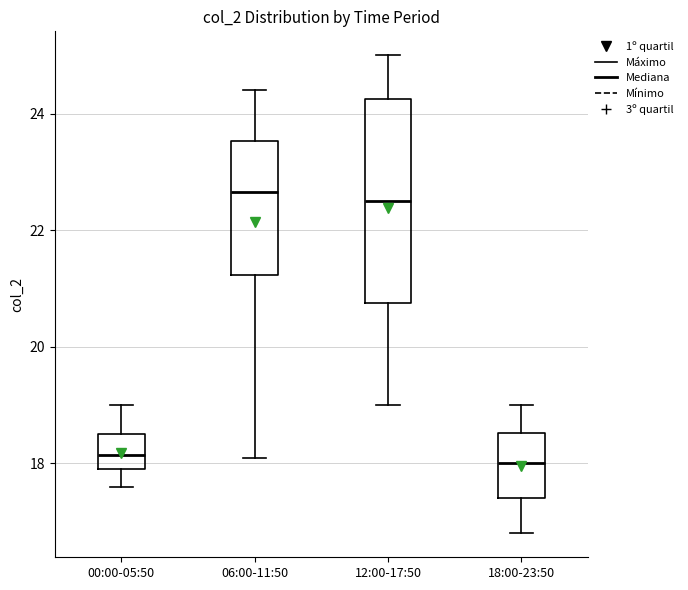

Reading left to right, read every box against the y-axis: the position of its median line, the range the box covers, and the ends of its whiskers. The values are not printed on the chart, so give them approximately, as read against the axis.

00:00-05:50: median 18.2, box 18.0 to 18.6, whiskers 17.6 to 19.0
06:00-11:50: median 22.6, box 21.2 to 23.6, whiskers 18.2 to 24.4
12:00-17:50: median 22.6, box 20.8 to 24.2, whiskers 19.0 to 25.0
18:00-23:50: median 18.0, box 17.4 to 18.6, whiskers 16.8 to 19.0